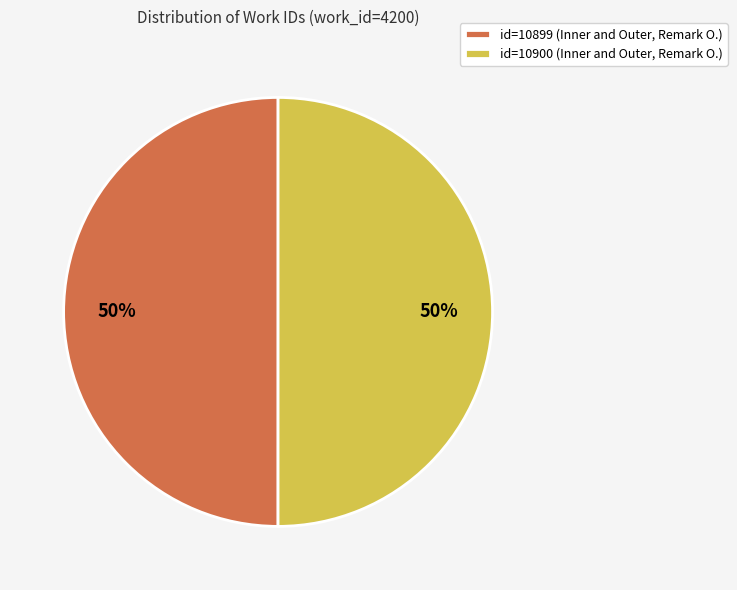

What is the ratio of the value at id=10900 (Inner and Outer, Remark O.) to the value at id=10899 (Inner and Outer, Remark O.)?

1.0